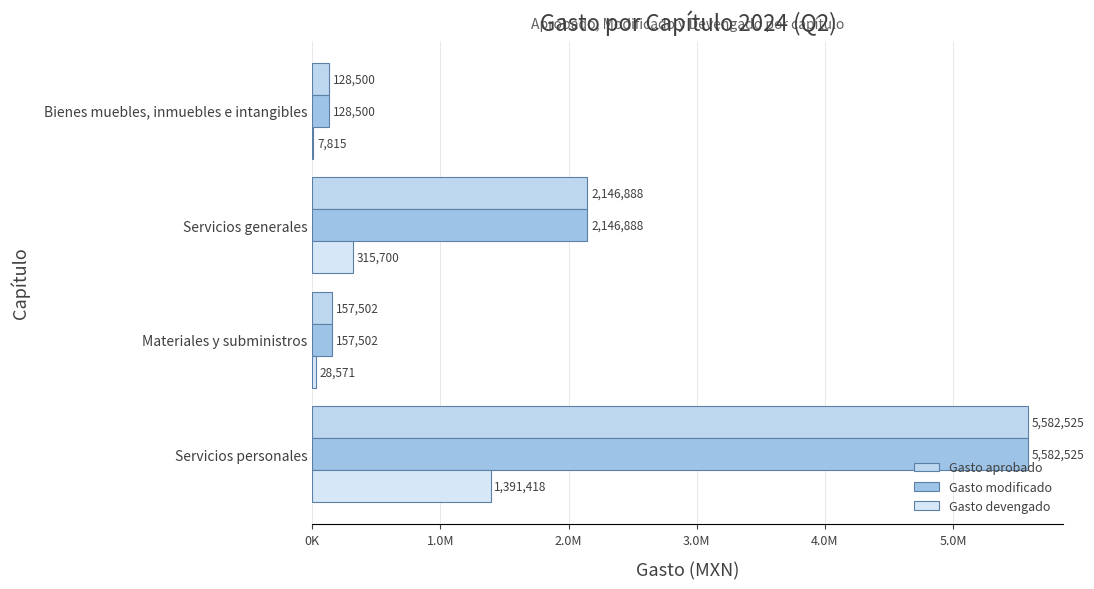

What is the value of the Gasto aprobado bar at the 3rd from the left?

2146888.0